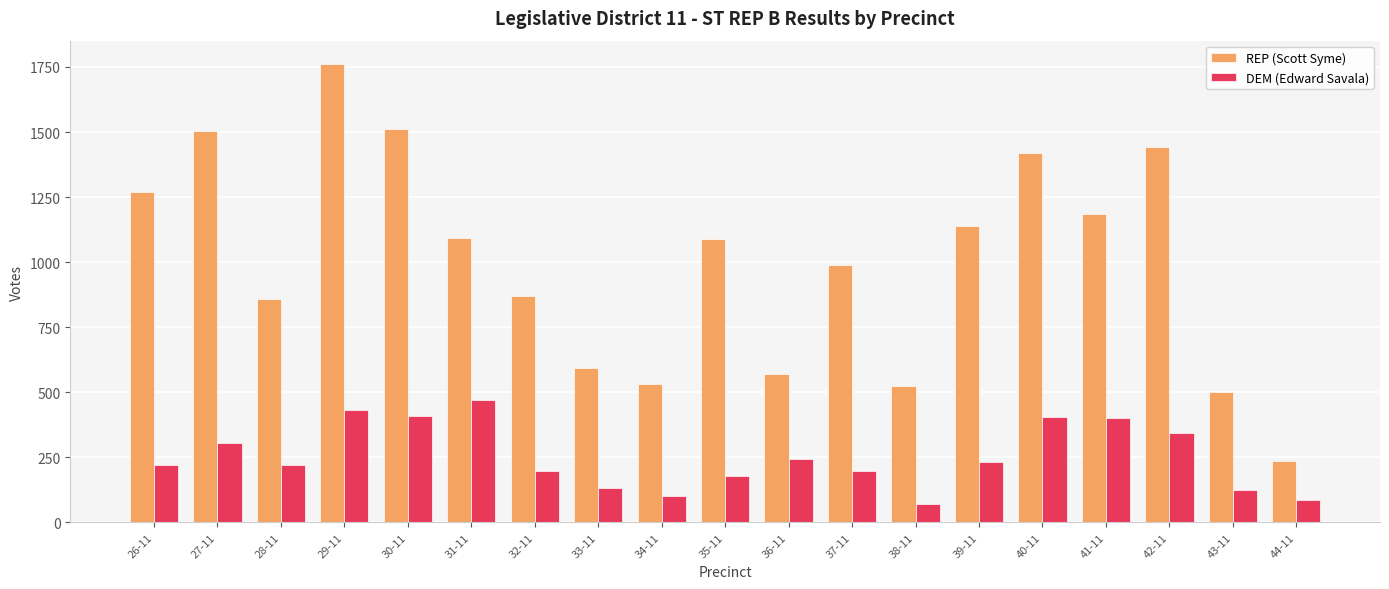

Between 26-11 and 37-11, which series saw the biggest shift?

REP (Scott Syme)